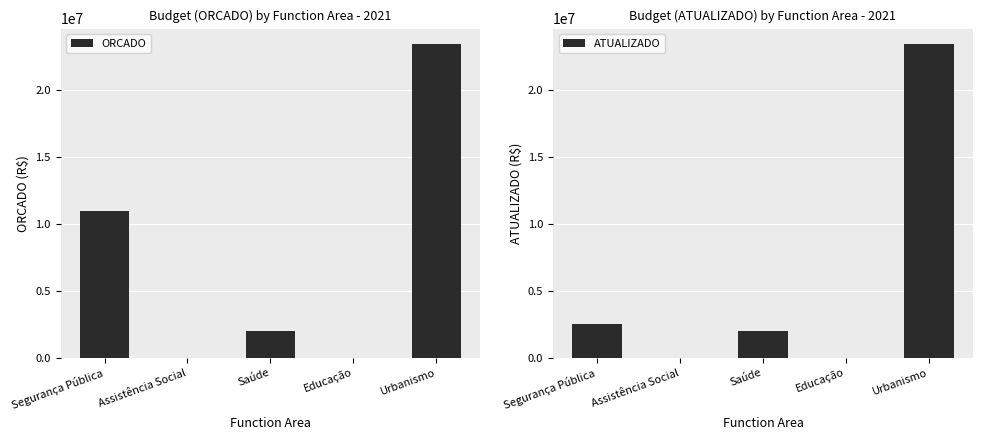

What are all the series names shown in the legend?

ORCADO, ATUALIZADO